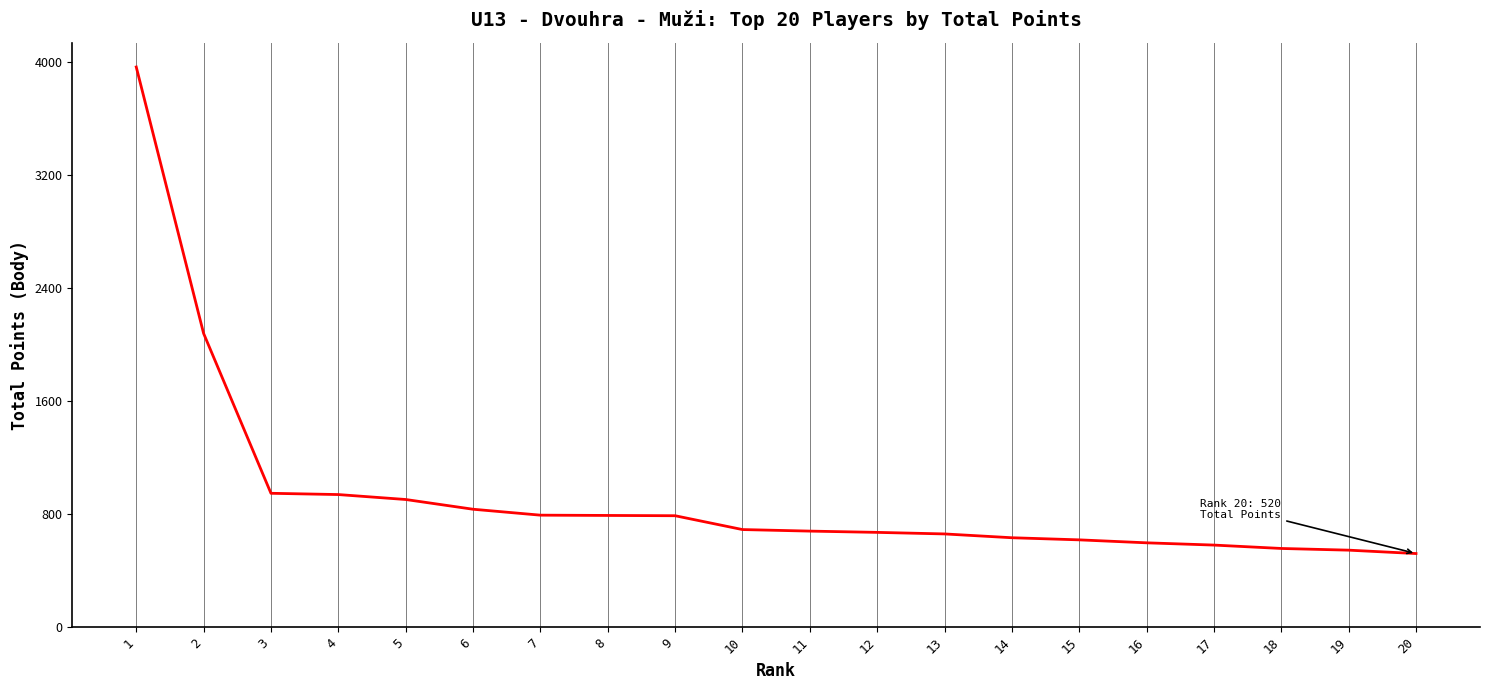

What is the smallest value displayed?

520